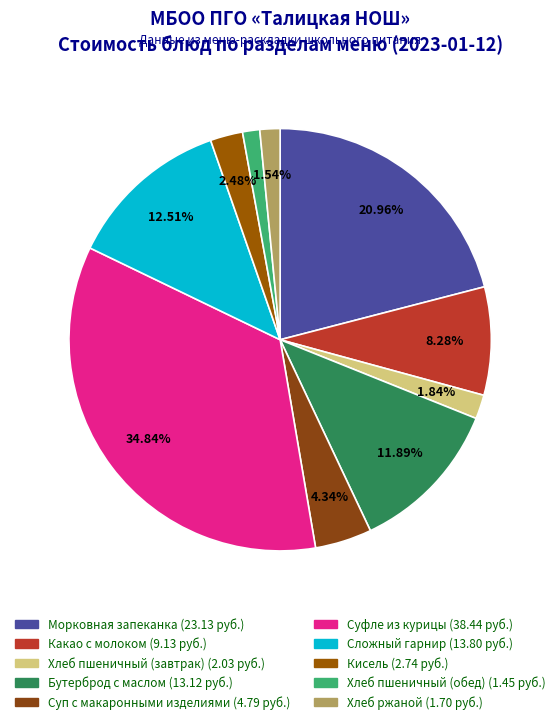

What is the ratio of the value at Какао с молоком to the value at Хлеб ржаной?

5.4